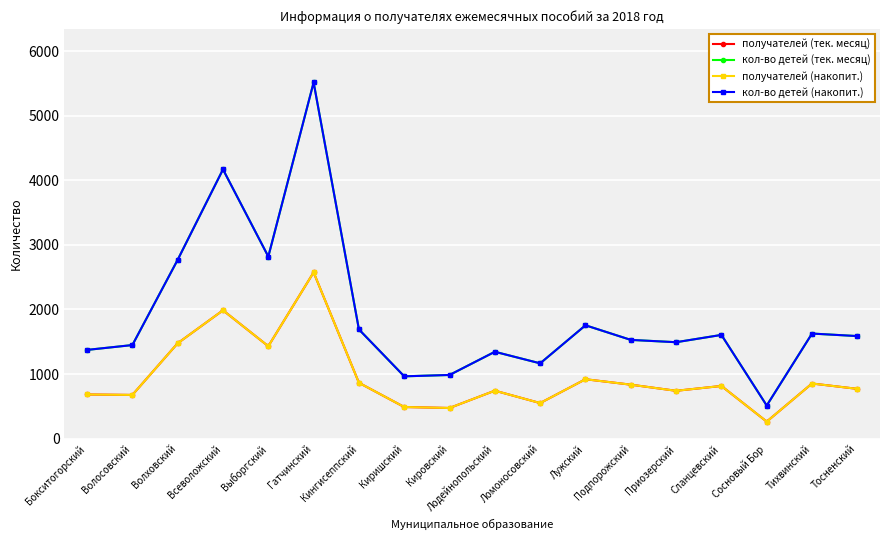

Is this an area chart (filled region under the line)?

No